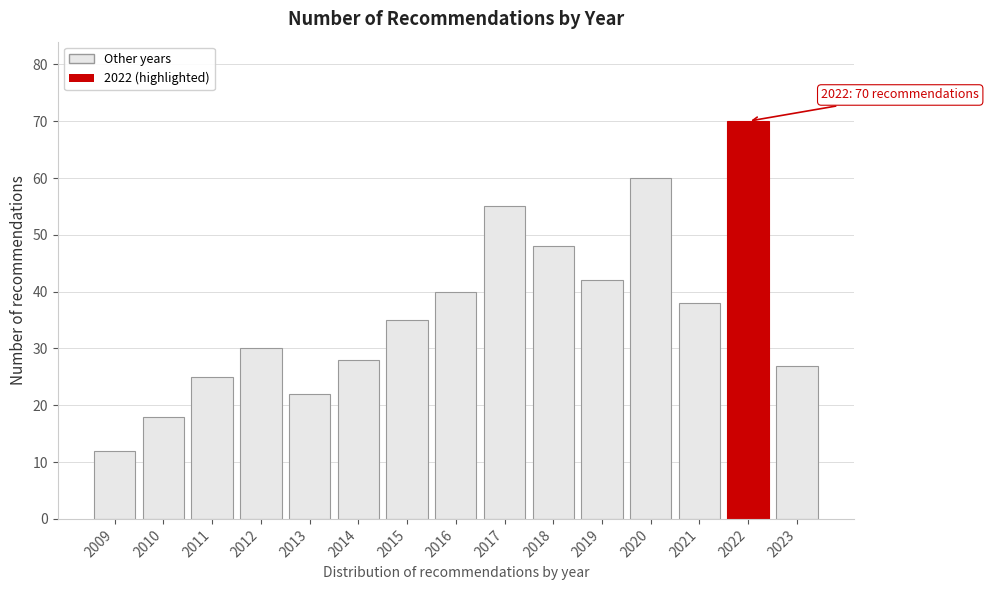

Reading left to right, list all the values displayed in this chart.

2009=12	2010=18	2011=25	2012=30	2013=22	2014=28	2015=35	2016=40	2017=55	2018=48	2019=42	2020=60	2021=38	2022=70	2023=27